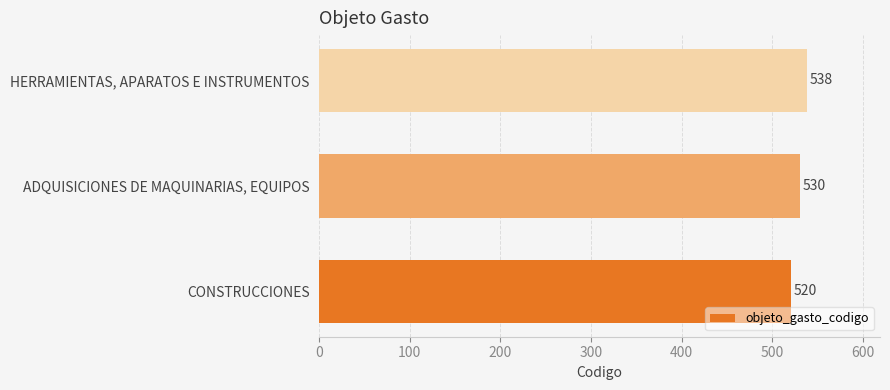

Reading bottom to top, what are all the values shown in this chart?

CONSTRUCCIONES=520	ADQUISICIONES DE MAQUINARIAS, EQUIPOS=530	HERRAMIENTAS, APARATOS E INSTRUMENTOS=538